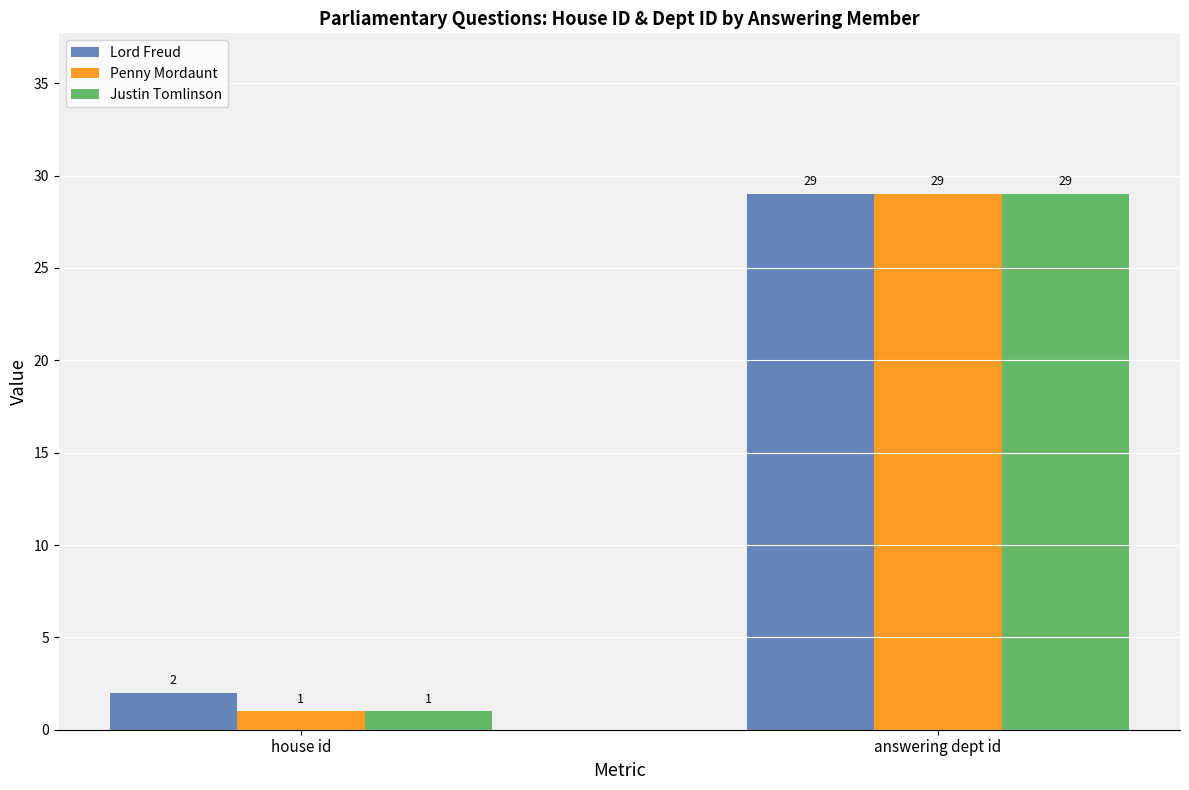

True or false: Penny Mordaunt has a value of 29 at answering dept id.

True